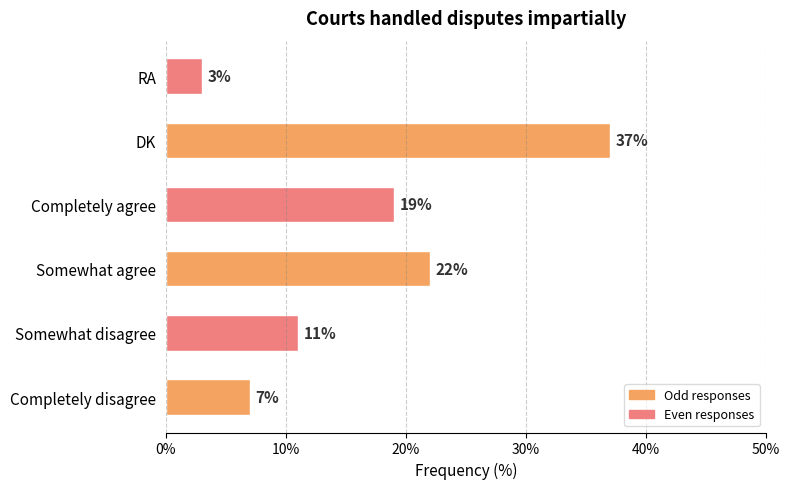

Which has a higher value, Completely agree or Completely disagree?

Completely agree